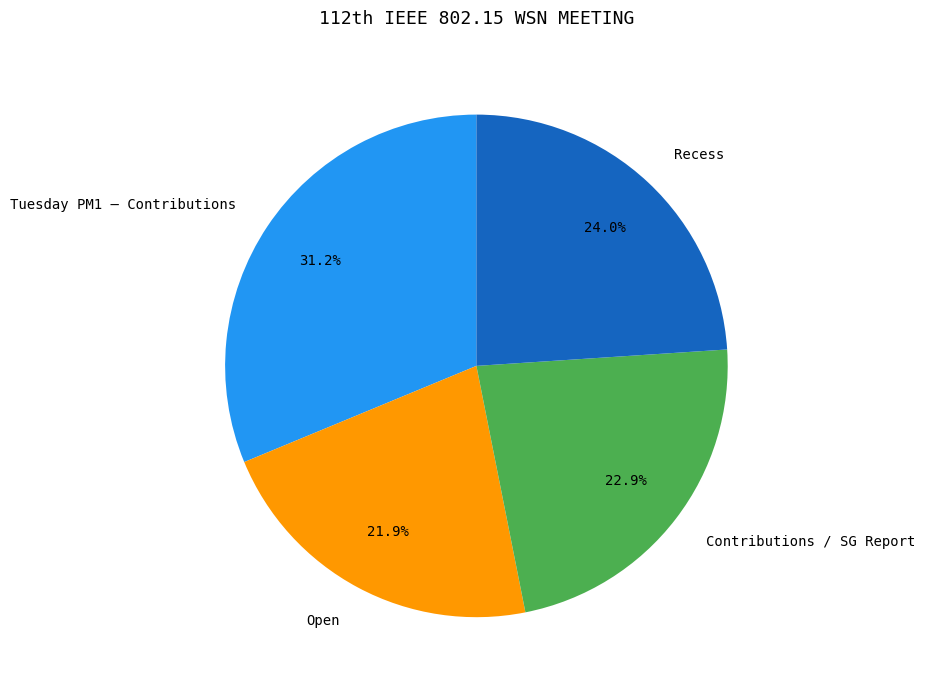

Which has a higher value, Open or Contributions / SG Report?

Contributions / SG Report